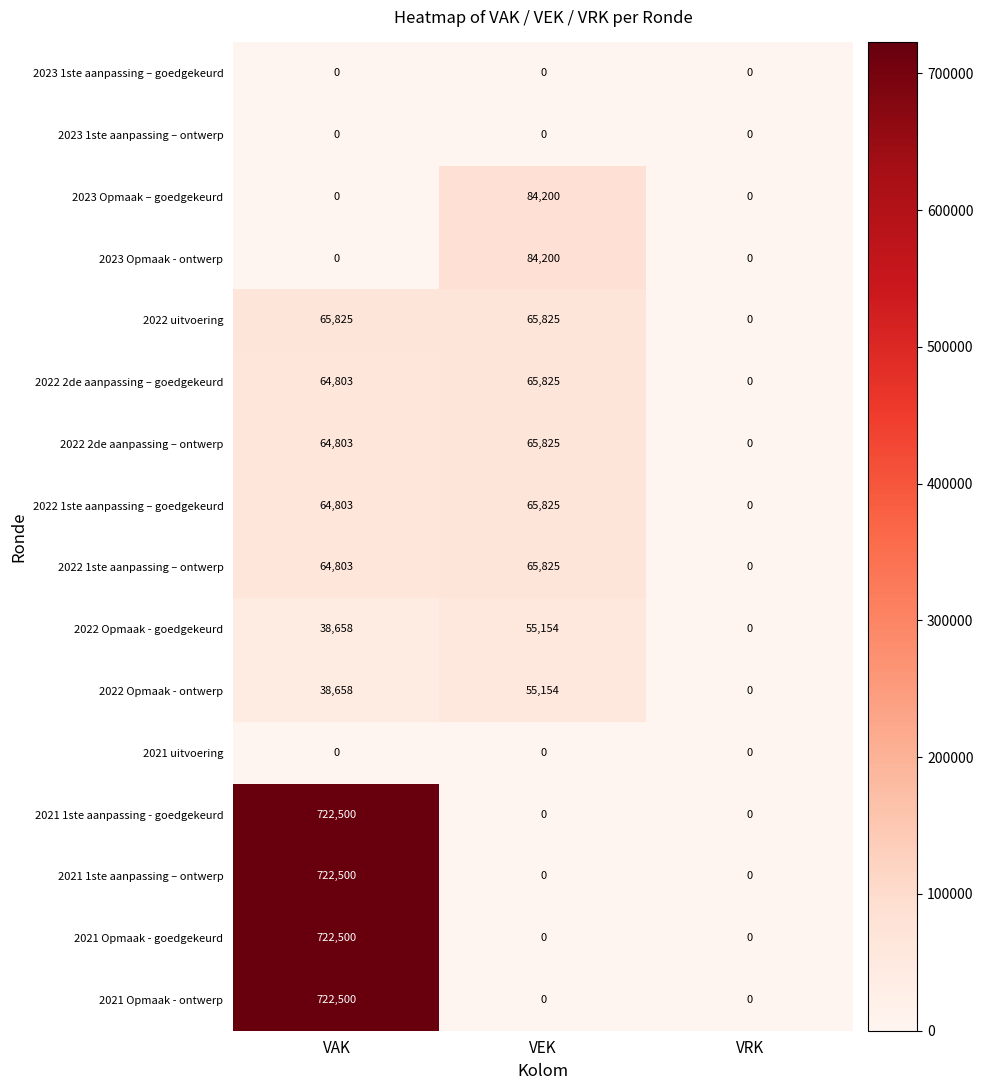

What is the sum of the 2021 1ste aanpassing - goedgekeurd values at VAK and VRK?

722500